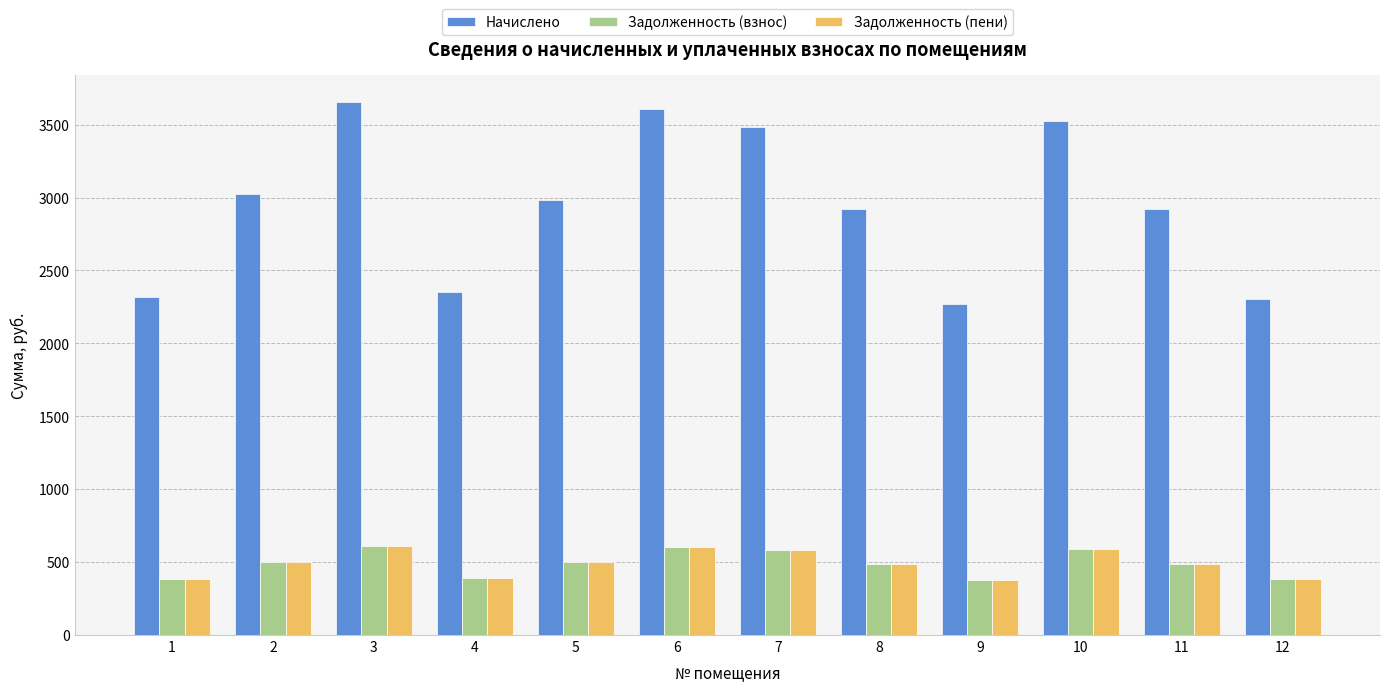

What are all the series names shown in the legend?

Начислено, Задолженность (взнос), Задолженность (пени)